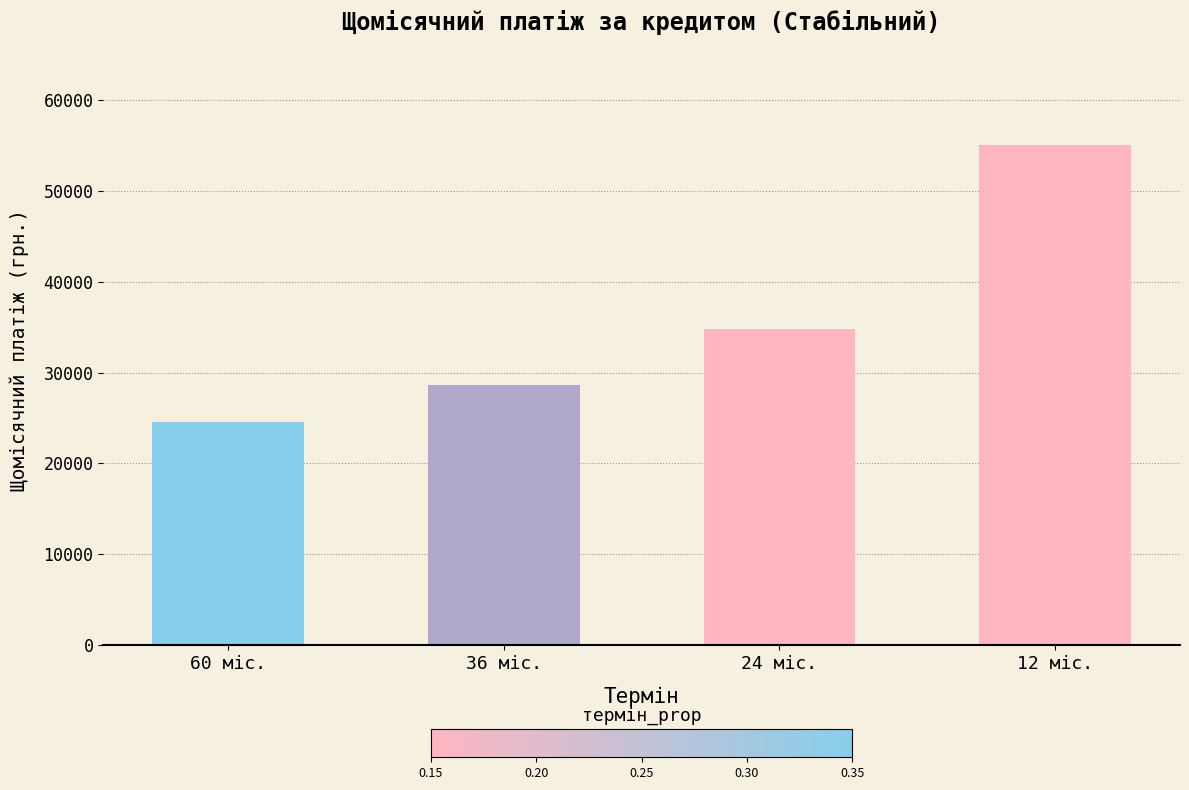

How many data points are less than 34780?

2